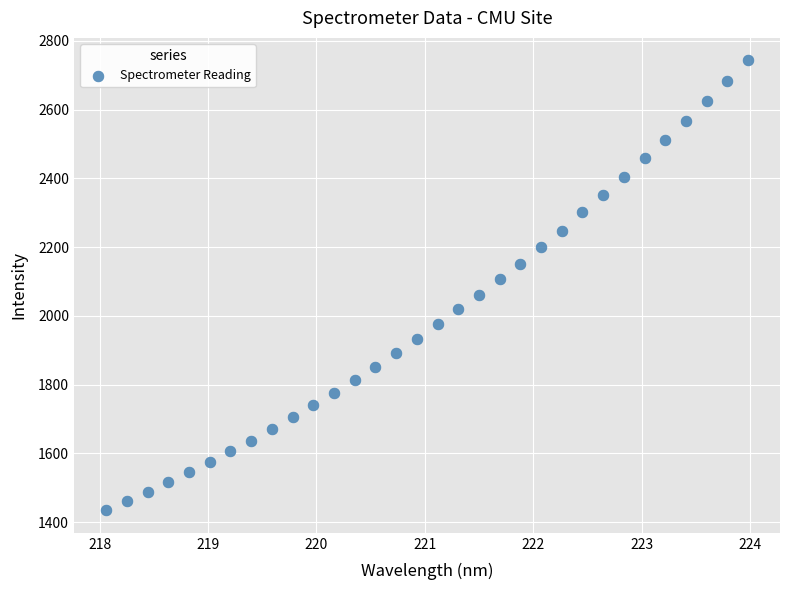

What is the range of X values (max minus min)?

5.9